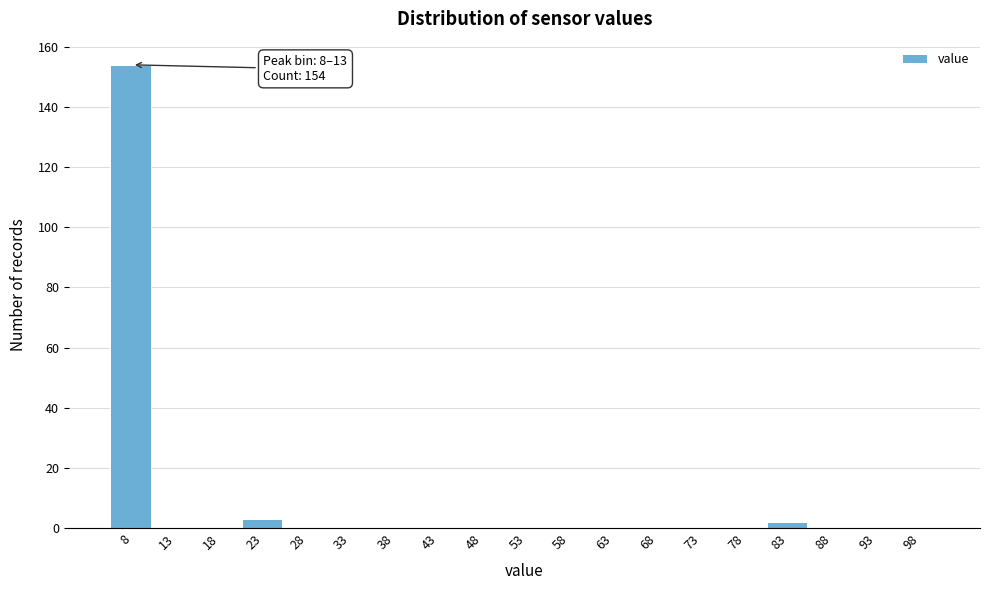

Reading right to left, transcribe all the data shown in this chart.

98=0	93=0	88=0	83=2	78=0	73=0	68=0	63=0	58=0	53=0	48=0	43=0	38=0	33=0	28=0	23=3	18=0	13=0	8=154